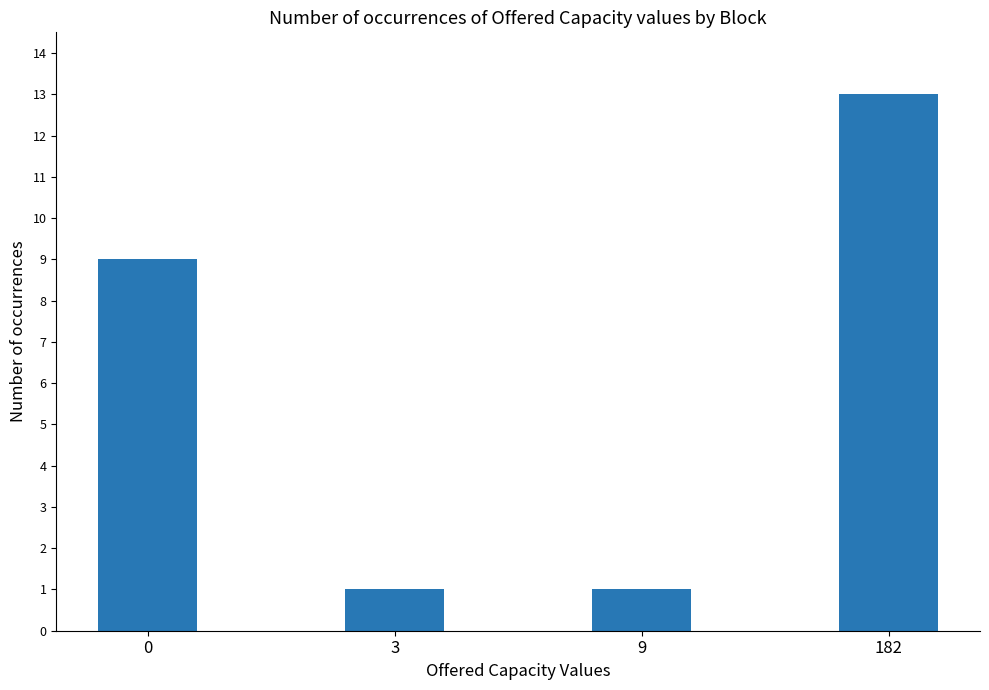

What is the value of the 4th bar from the left?

13